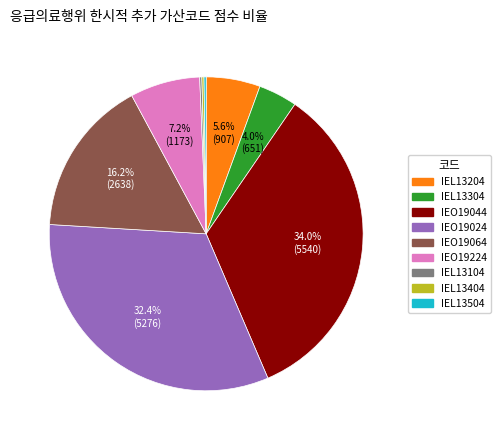

Does IEO19064 account for over 50% of the chart?

No